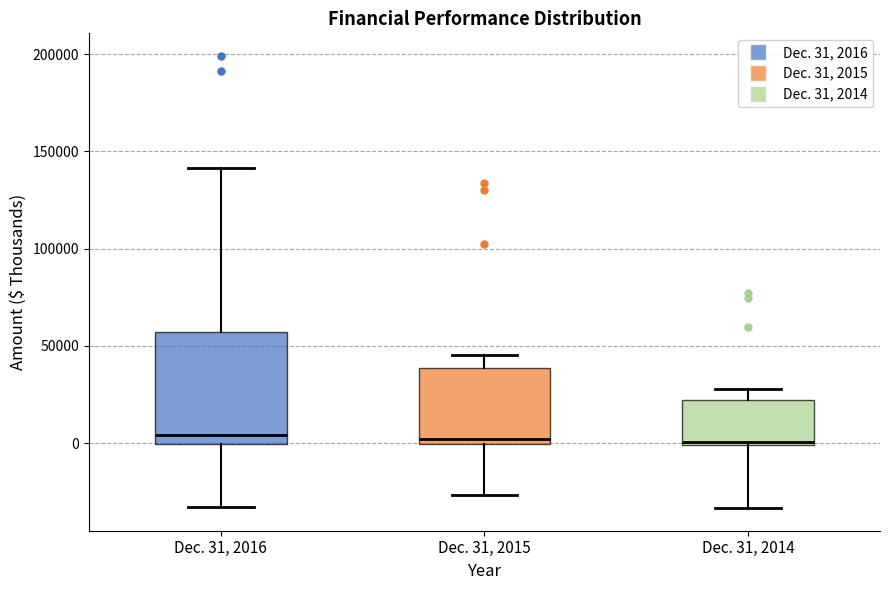

Reading left to right, transcribe this box plot: for each box, give where its median line is, the range the box spans, and where its two whiskers end, as read against the y-axis. The values are not printed on the chart, so give them approximately, as read against the axis.

Dec. 31, 2016: median 5000, box 0 to 55000, whiskers -35000 to 140000
Dec. 31, 2015: median 0 (just above the box's lower edge), box 0 to 40000, whiskers -25000 to 45000
Dec. 31, 2014: median 0 (just above the box's lower edge), box 0 to 20000, whiskers -35000 to 30000